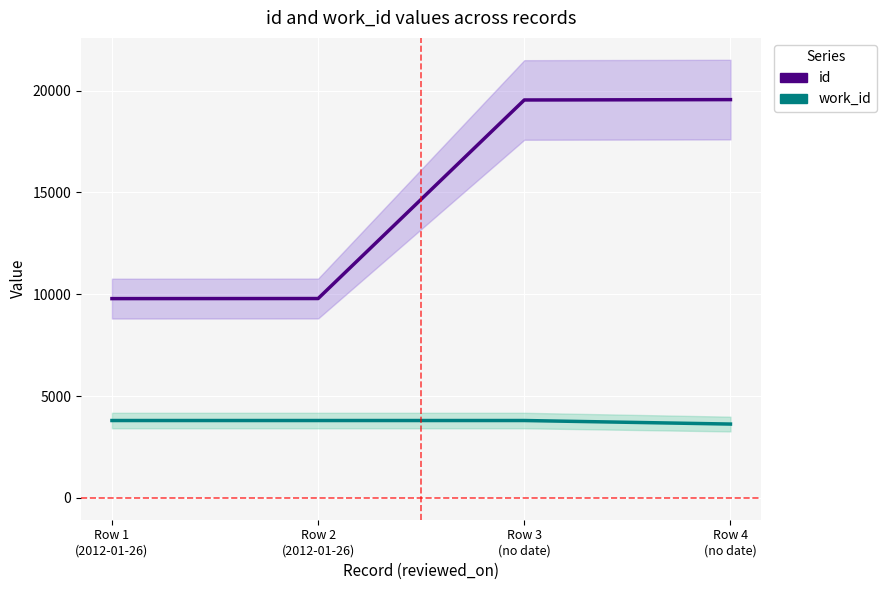

What is the label of the 2nd point from the left?

Row 2
(2012-01-26)